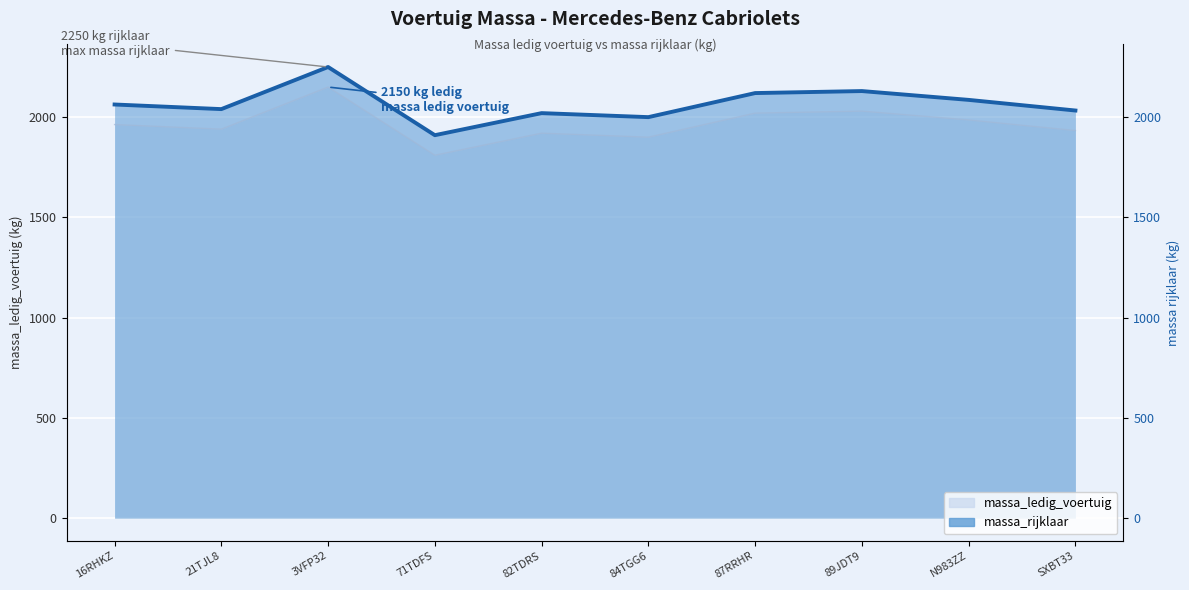

Rank the categories by value from highest to lowest.

3VFP32, 89JDT9, 87RRHR, N983ZZ, 16RHKZ, 21TJL8, SXBT33, 82TDRS, 84TGG6, 71TDFS